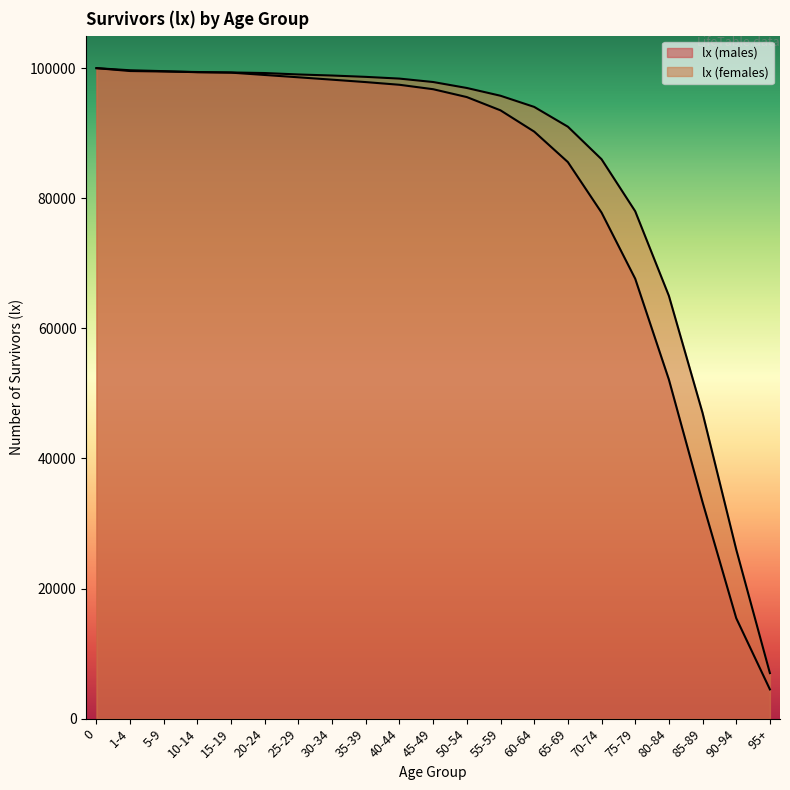

True or false: lx (males) has more than 2 points higher than both neighbors.

False